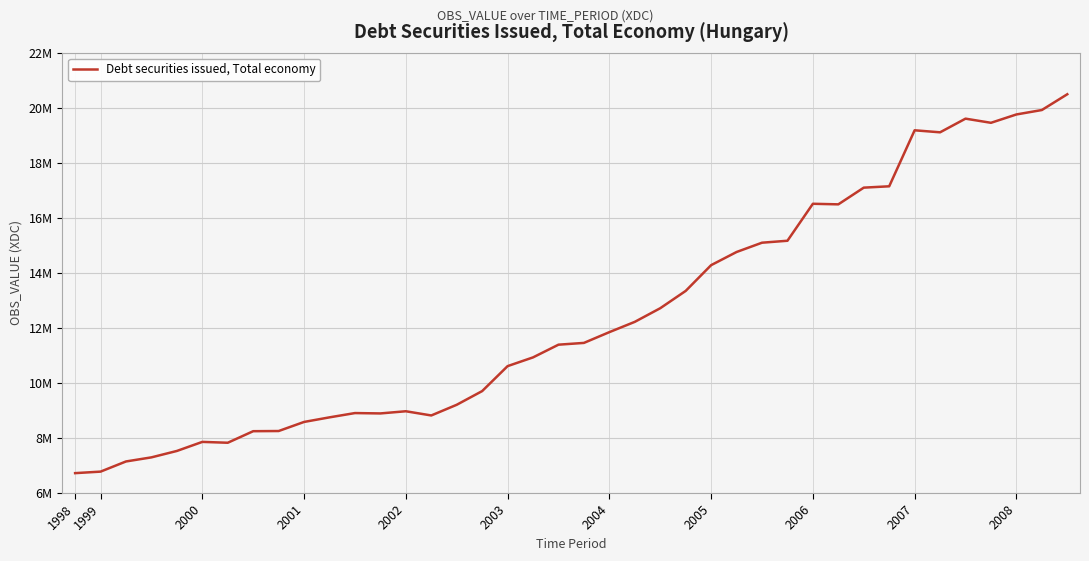

Does the chart have visible grid lines?

Yes